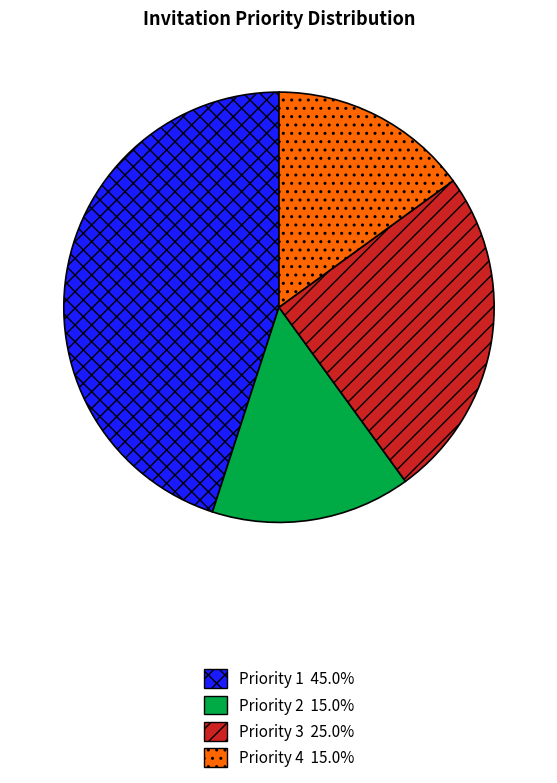

How many segments does this pie chart have?

4